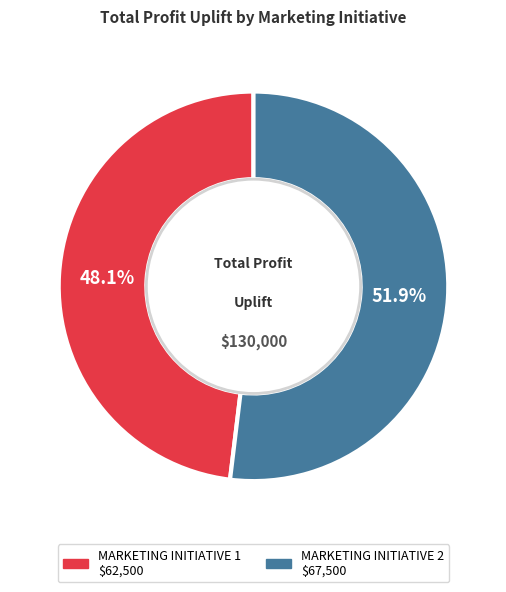

To the nearest percent, what portion does MARKETING INITIATIVE 2 represent?

52%